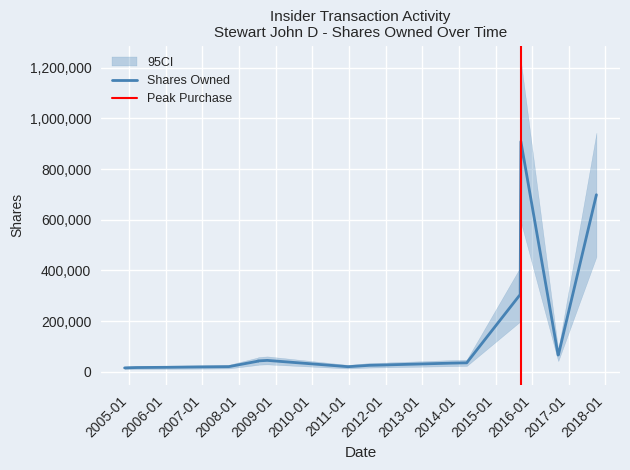

Reading left to right, what are all the values shown in this chart?

15360	16080	16765	17638	20272	41957	42949	44988	20099	25500	27217	27417	33045	34207	35363	305000	670000	908900	66103	66768	698900